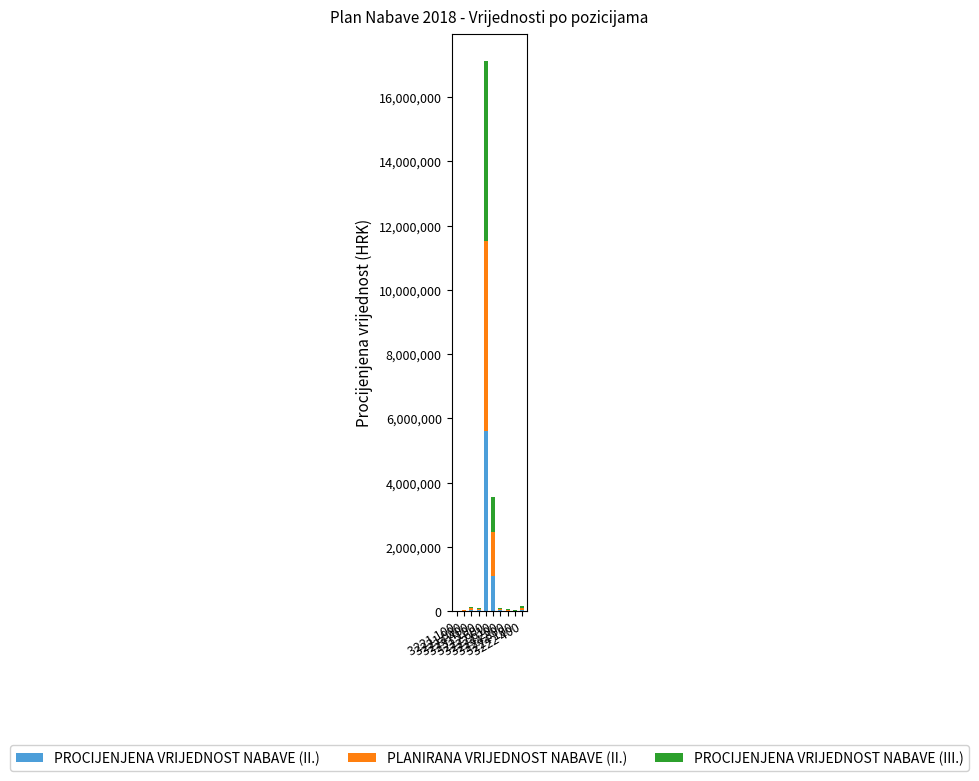

What is the total value across all series at 3231 100?

98800.0